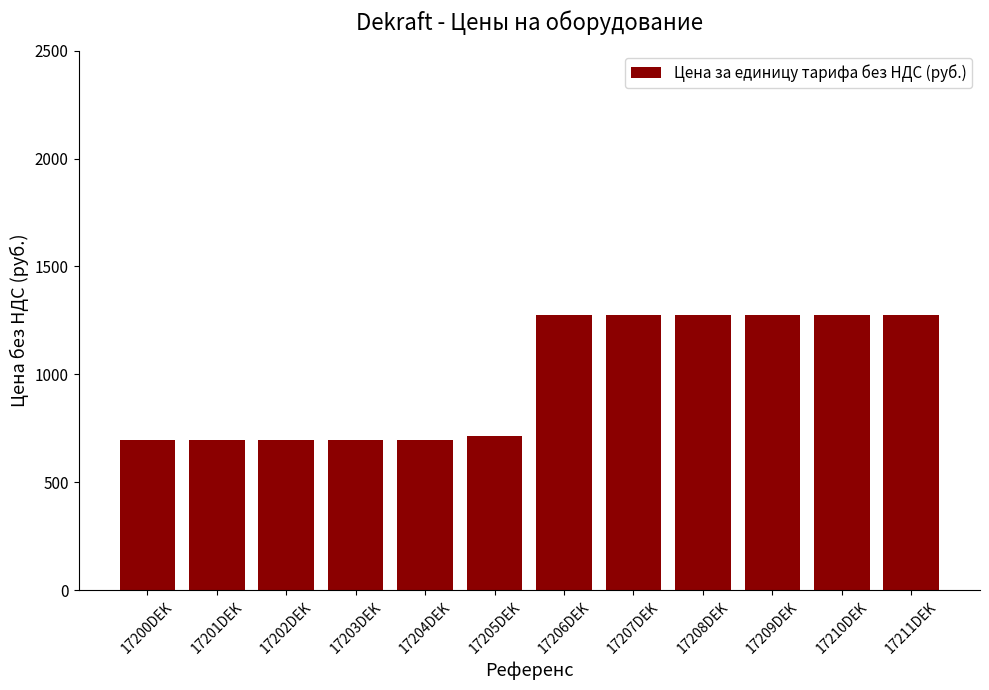

What is the sum of all values?

11852.0